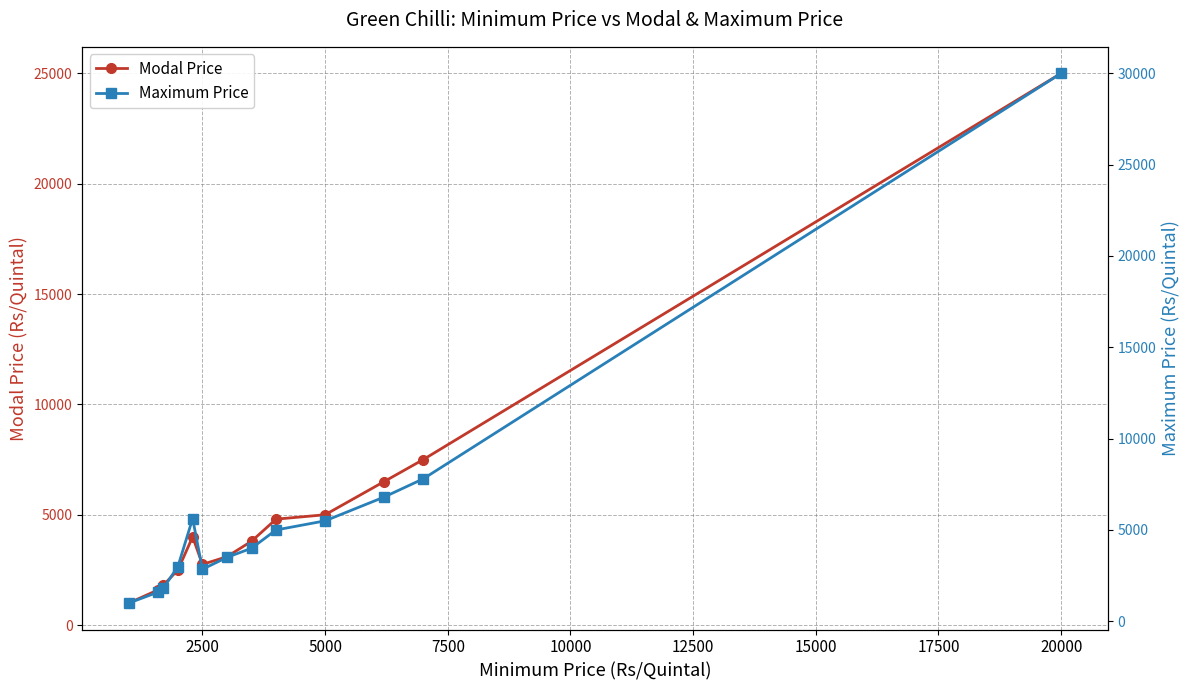

What is the highest value of the Modal Price series?

25000